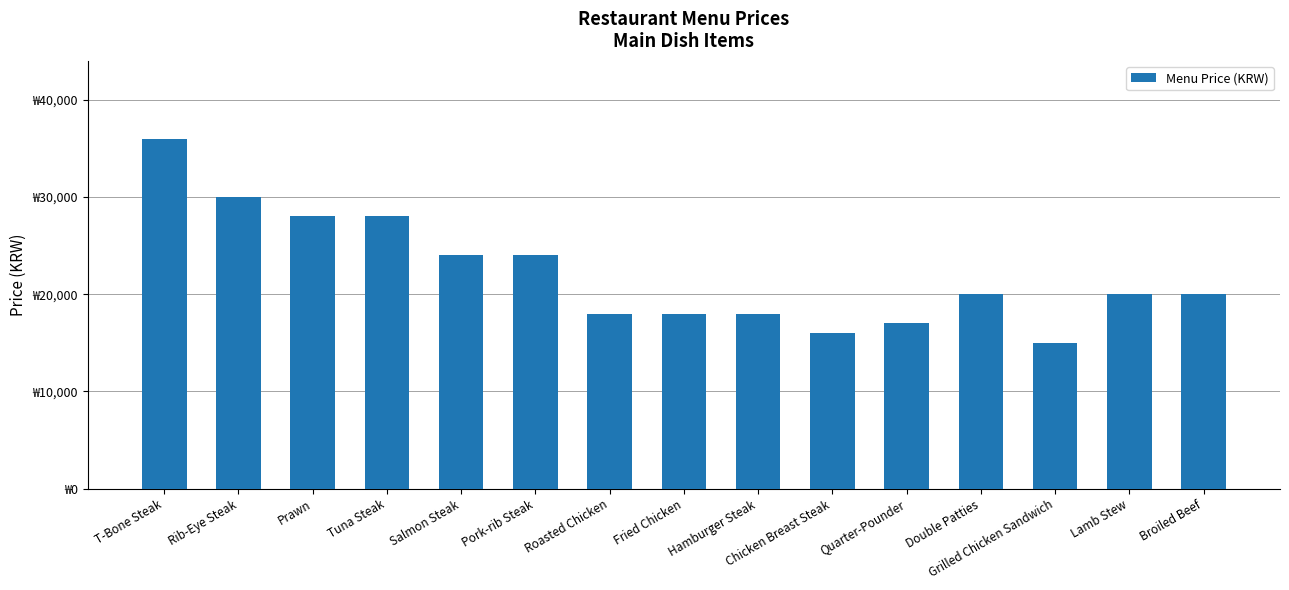

What is the minimum value shown in the chart?

15000